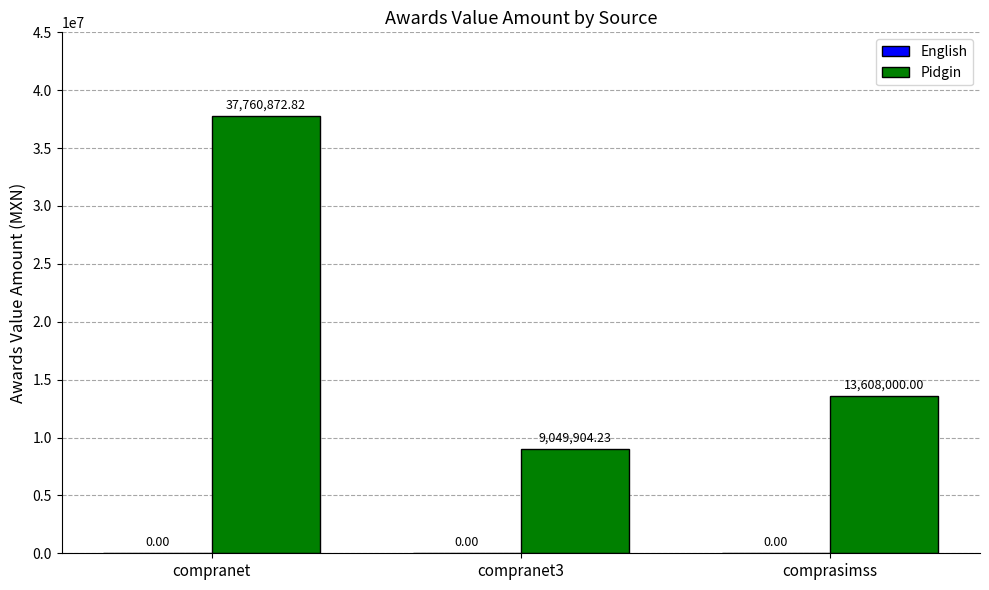

Which has a higher value, compranet3 or compranet?

compranet